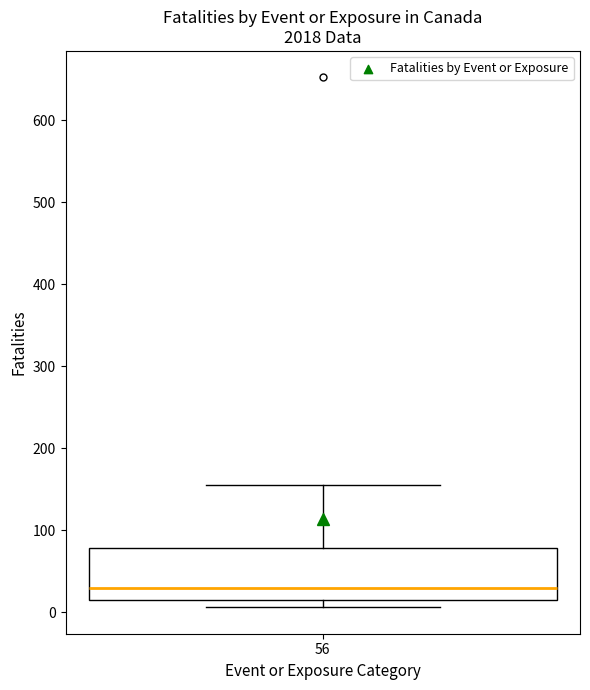

Read this box plot against the y-axis: the position of the median line, the range covered by the box, and the ends of both whiskers. The values are not printed on the chart, so give them approximately, as read against the axis.

median 30, box 20 to 80, whiskers 10 to 160